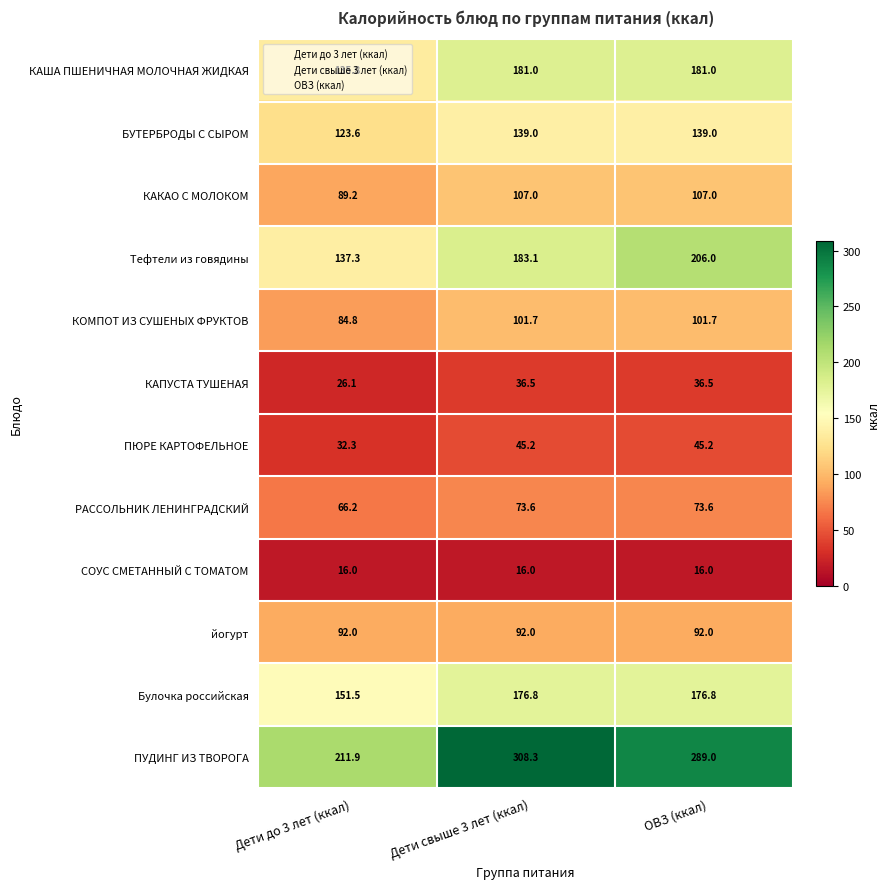

What is the highest value of the РАССОЛЬНИК ЛЕНИНГРАДСКИЙ series?

73.6